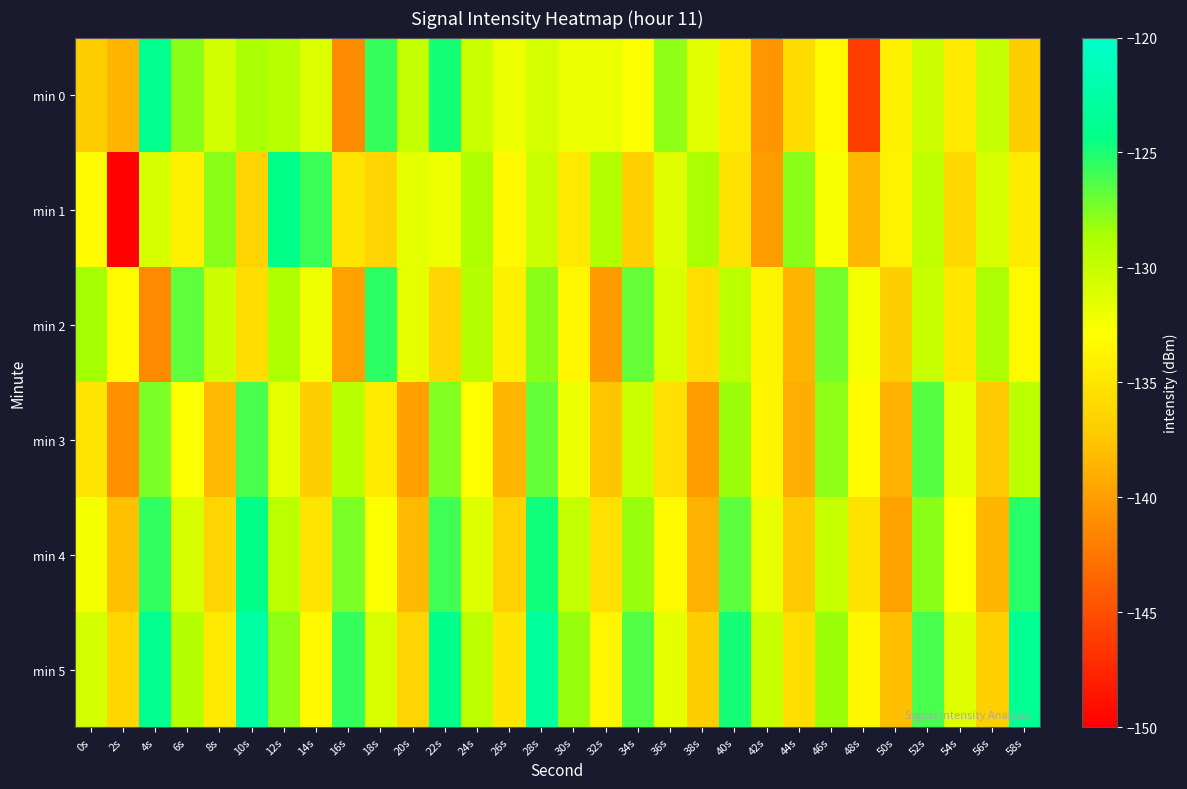

At which category does the chart reach its minimum across all series?

2s